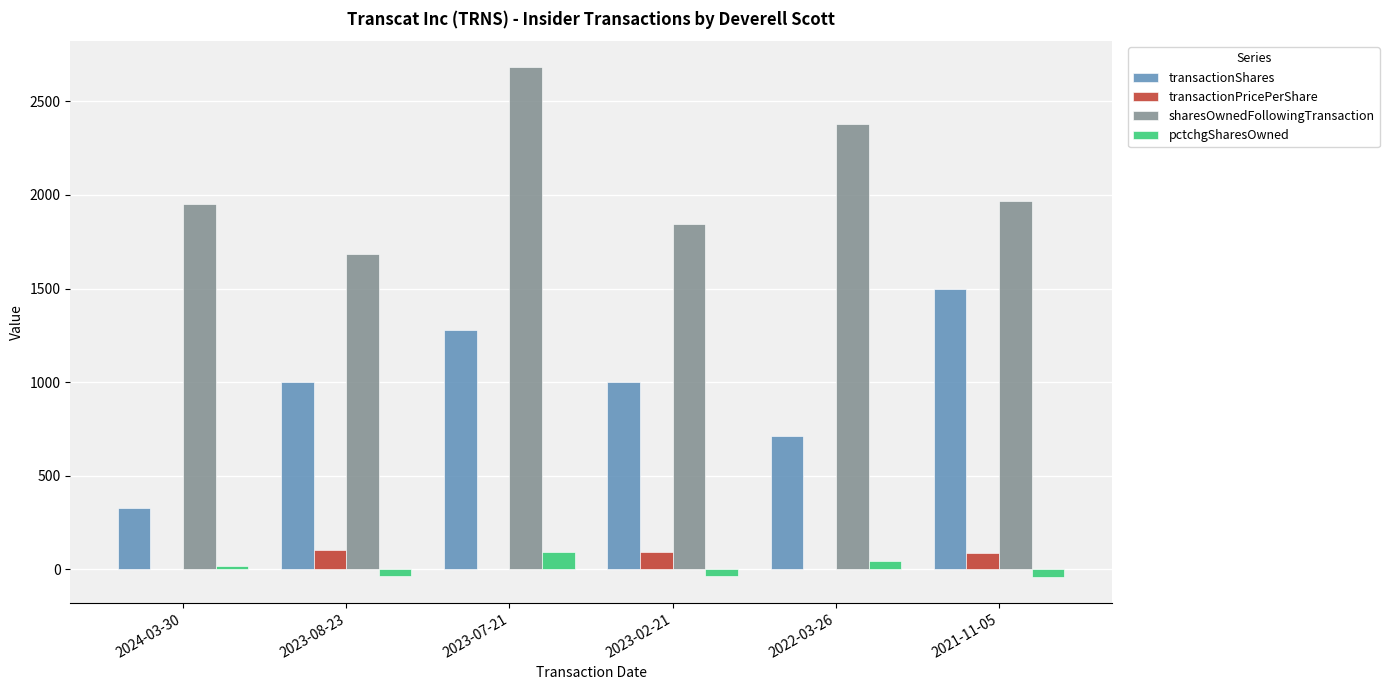

What is the sum of all transactionShares values?

5811.0